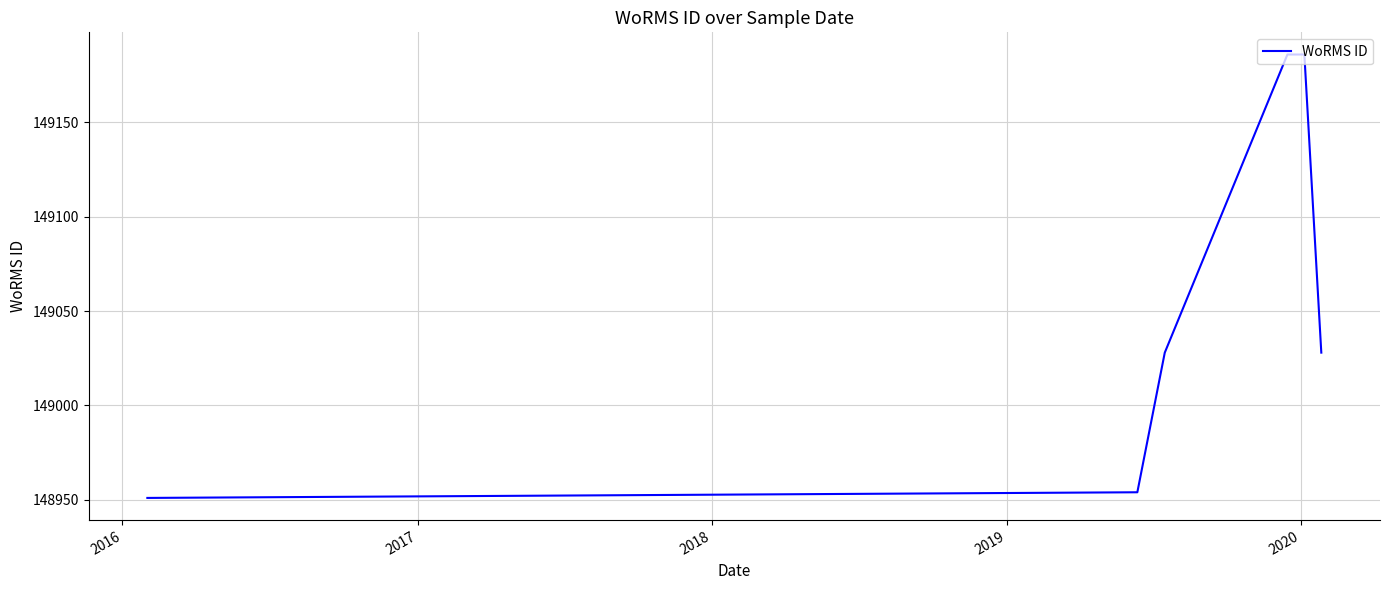

What is the difference between the second highest and second lowest values?

232